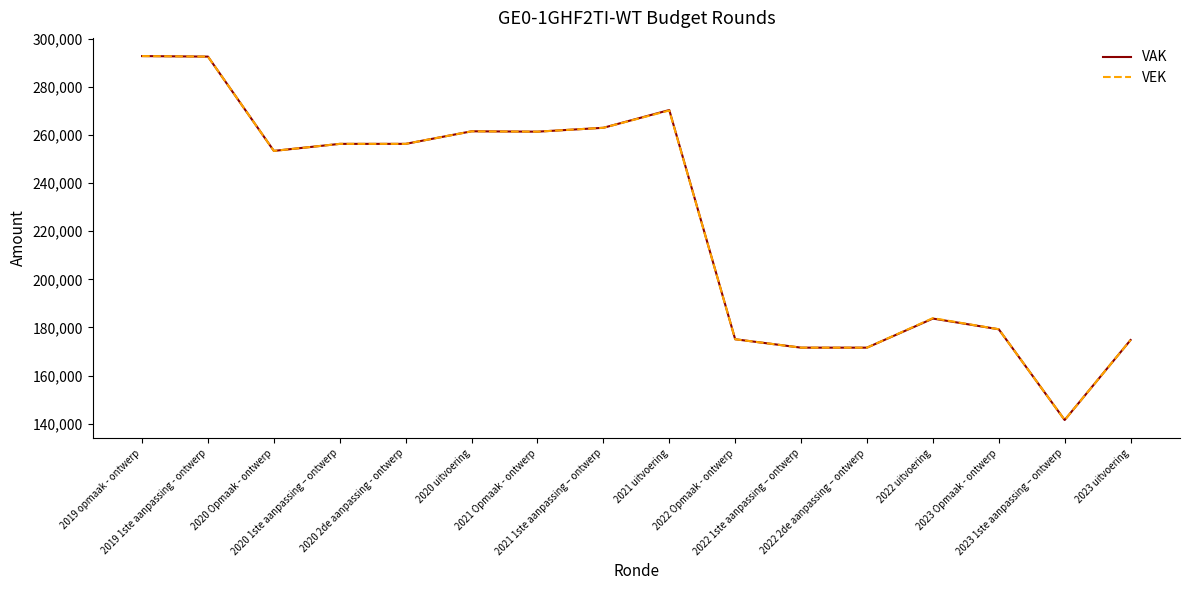

What are all the series names shown in the legend?

VAK, VEK